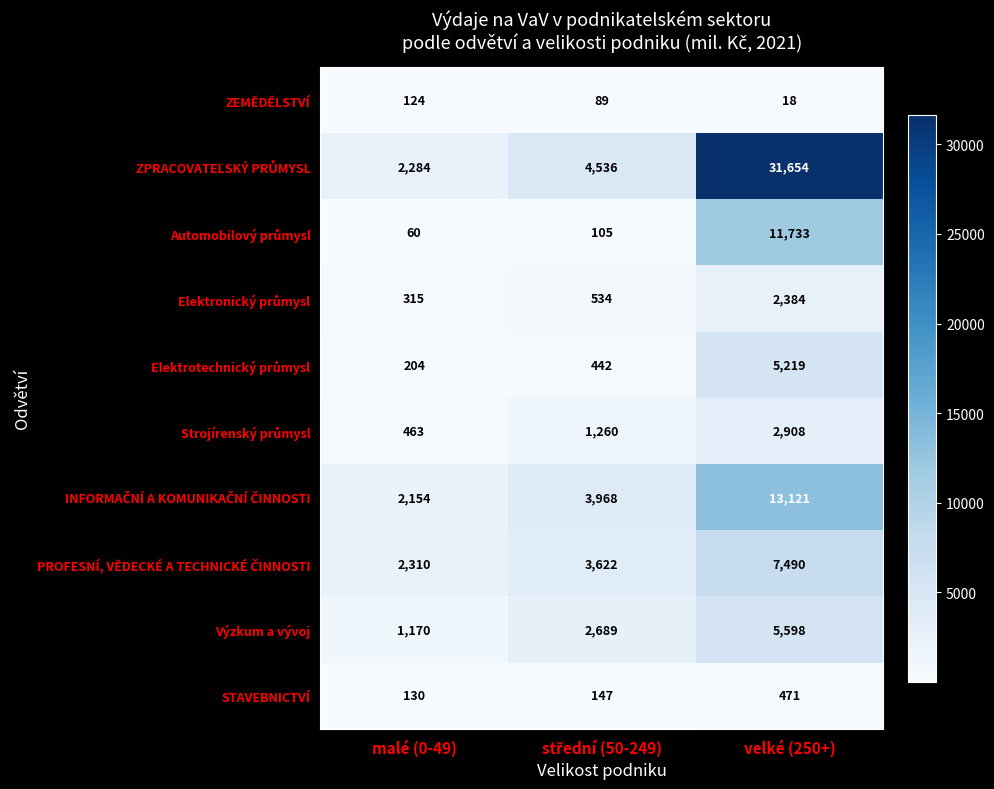

Read the Výzkum a vývoj value at velké (250+), to the nearest 10.

5600